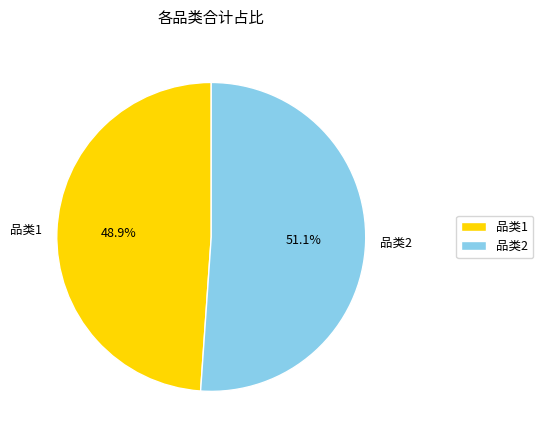

What is the smallest slice in the pie chart?

品类1